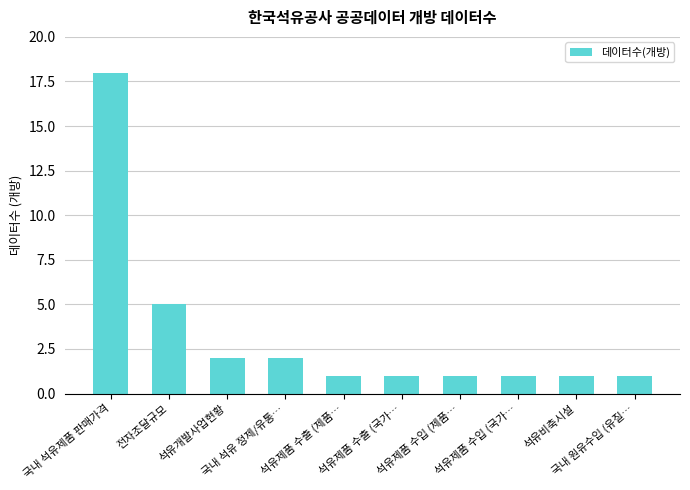

What is the value of the 6th bar from the left?

1